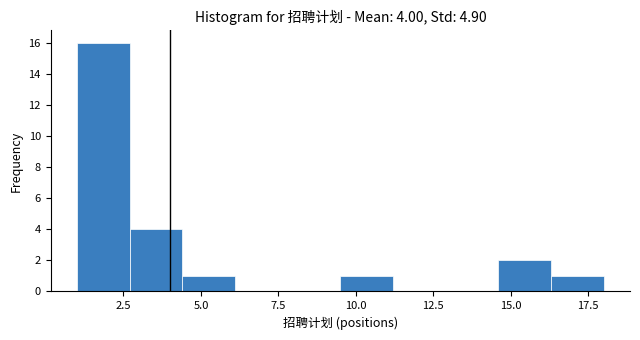

Around what value on the x-axis is the tallest bar? Give the approximate position of its centre, as read against the axis.

2.0